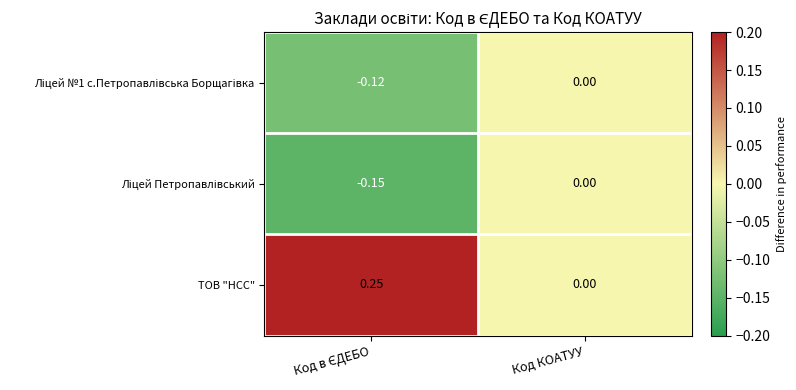

How many distinct data groups are displayed?

3